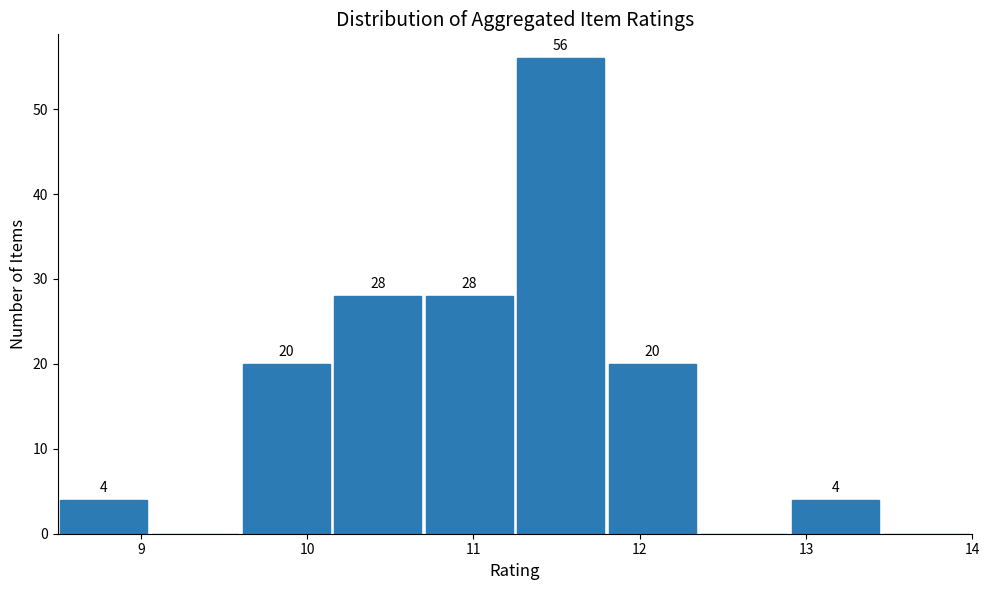

Which range on the x-axis has the tallest bar?

11.25 to 11.80